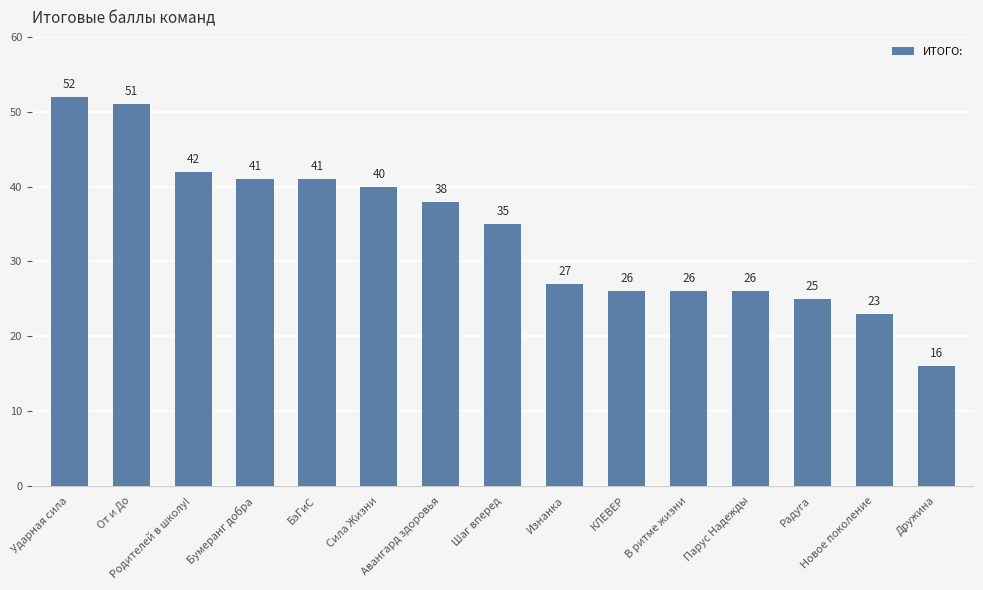

Where is the data nearest to the value 34?

Шаг вперед